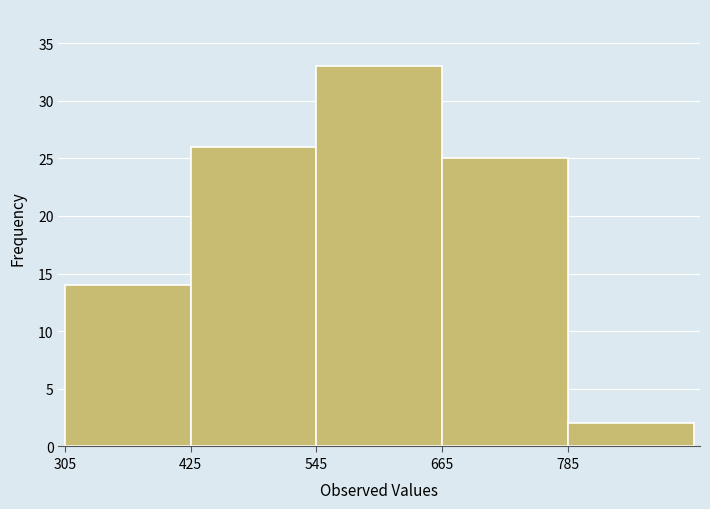

Reading left to right, list every bar in this chart as the range it spans on the x-axis followed by its height. Neither the bar edges nor the heights are printed on the chart, so give them approximately, as read against the axes.

305 to 425: 14
425 to 545: 26
545 to 665: 33
665 to 785: 25
785 to 905: 2